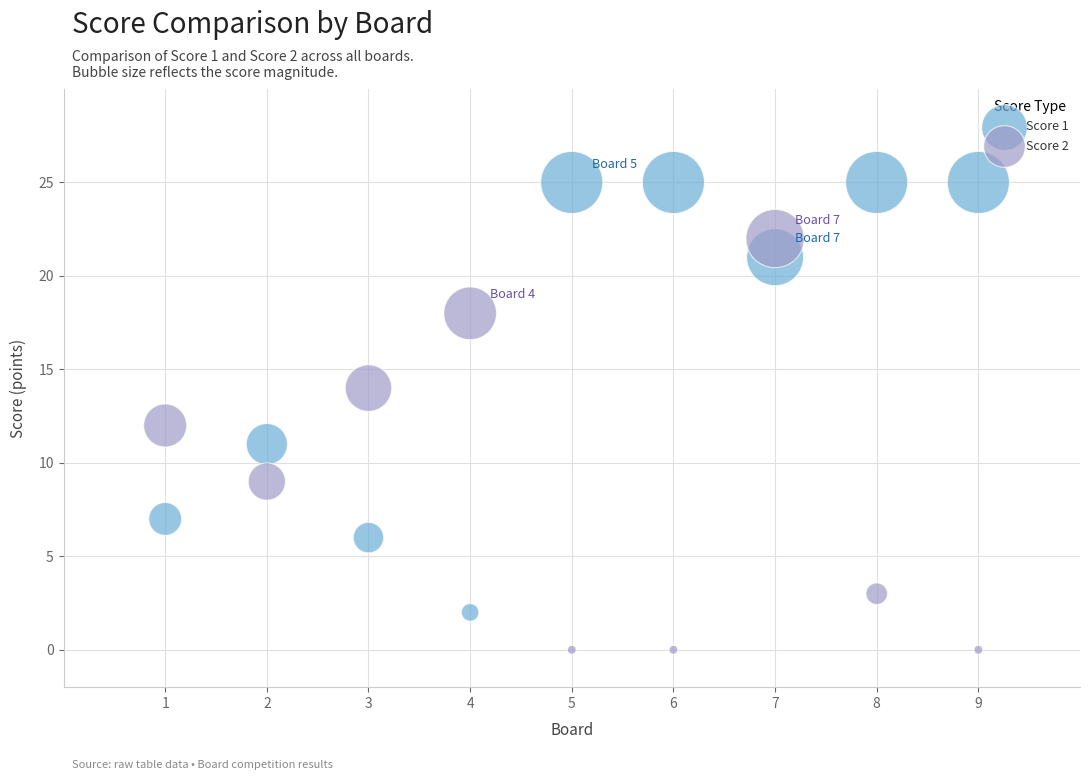

Across all data points, what is the range of Y values (max minus min)?

25